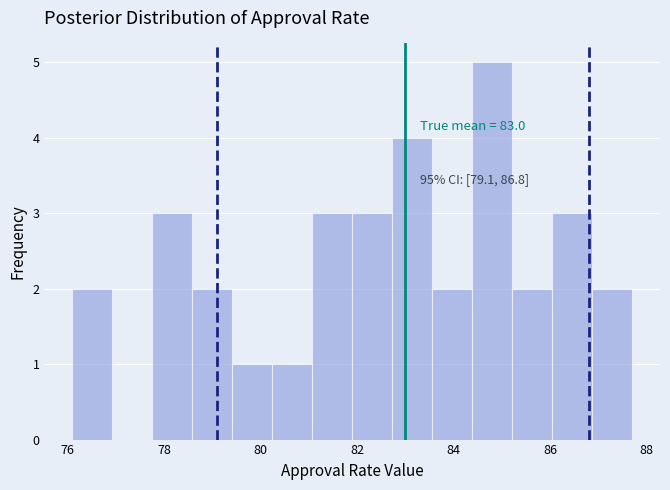

Which range on the x-axis has the tallest bar?

84.4 to 85.2